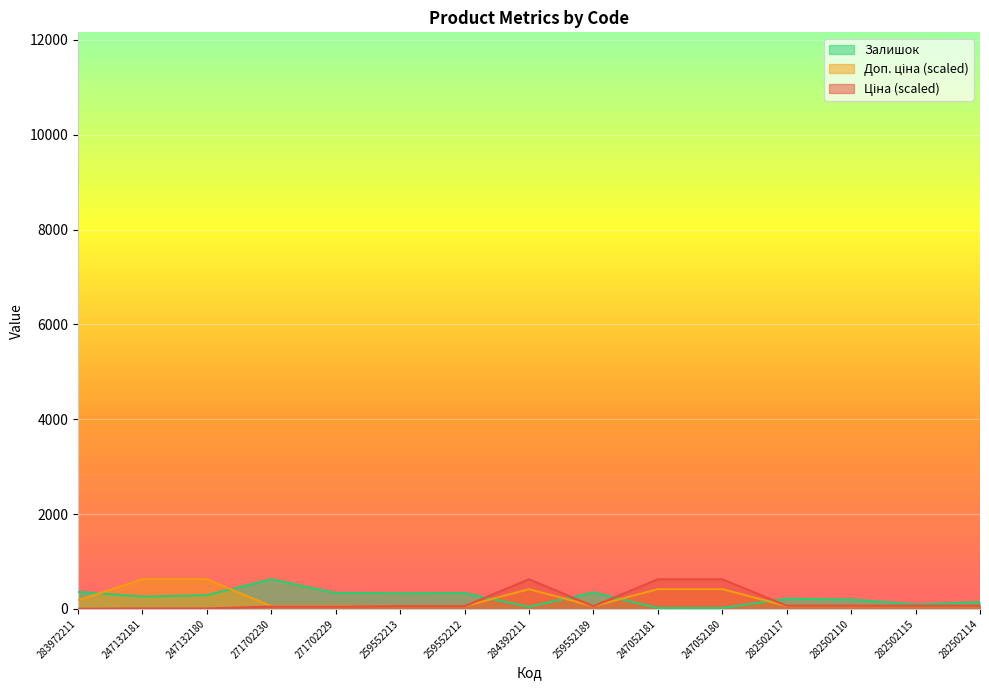

What is the label of the 9th point from the left?

259552189